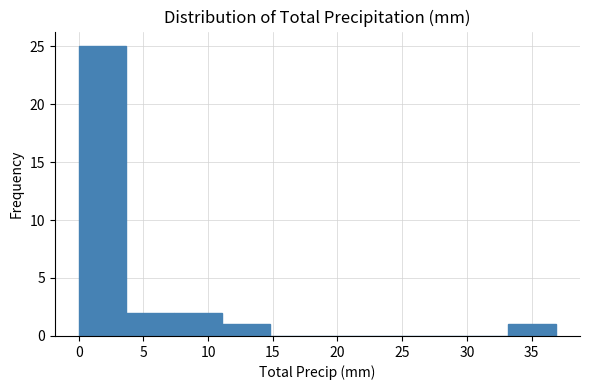

Over which range of the x-axis is the bar tallest?

0.0 to 3.5